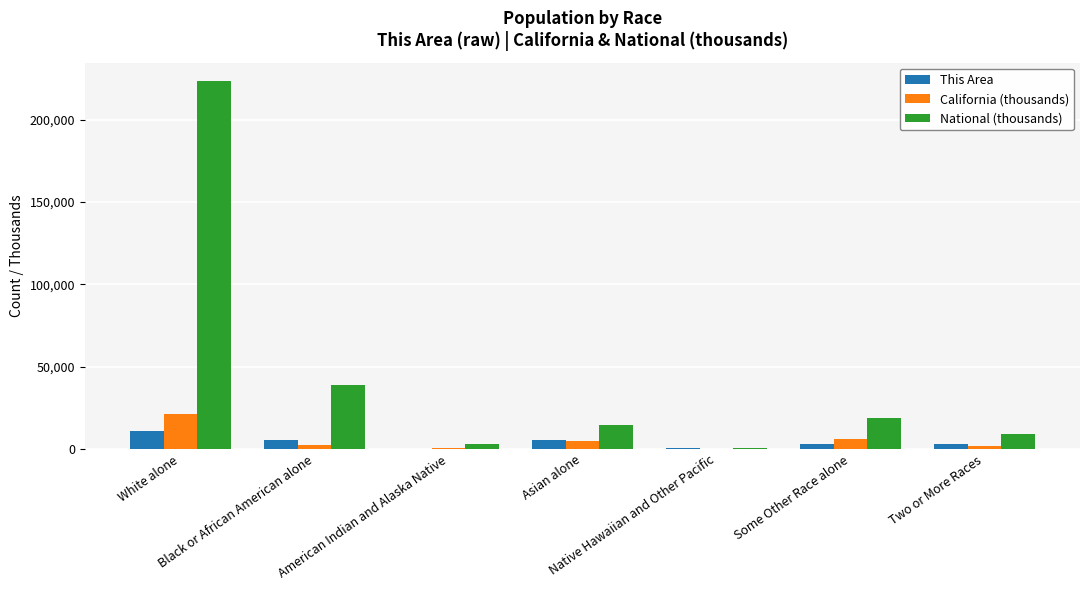

Which series has the largest total across all categories?

National (thousands)